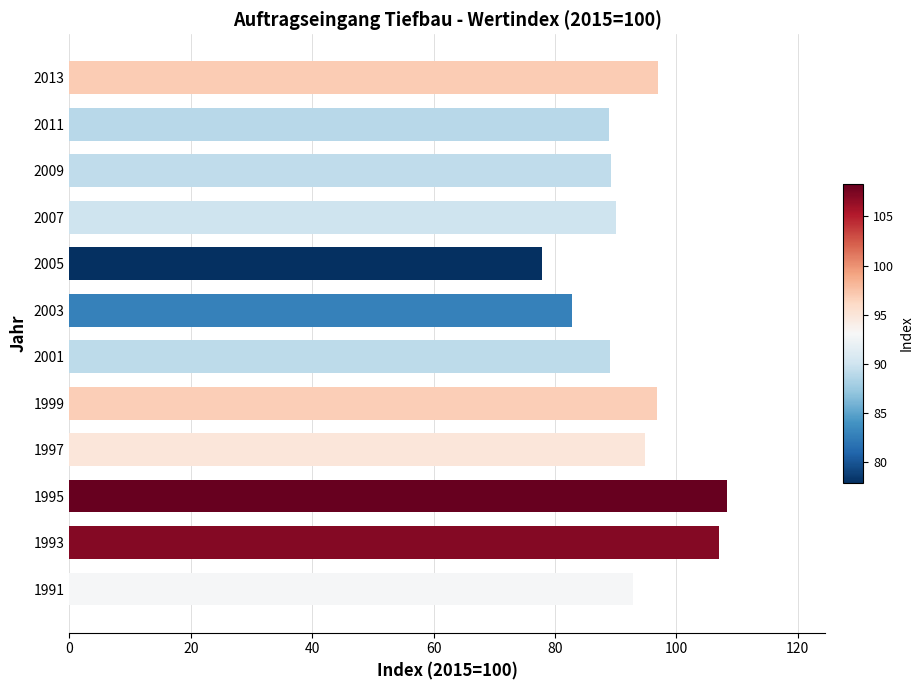

Is it true that the value at 1999 is 62.4?

False